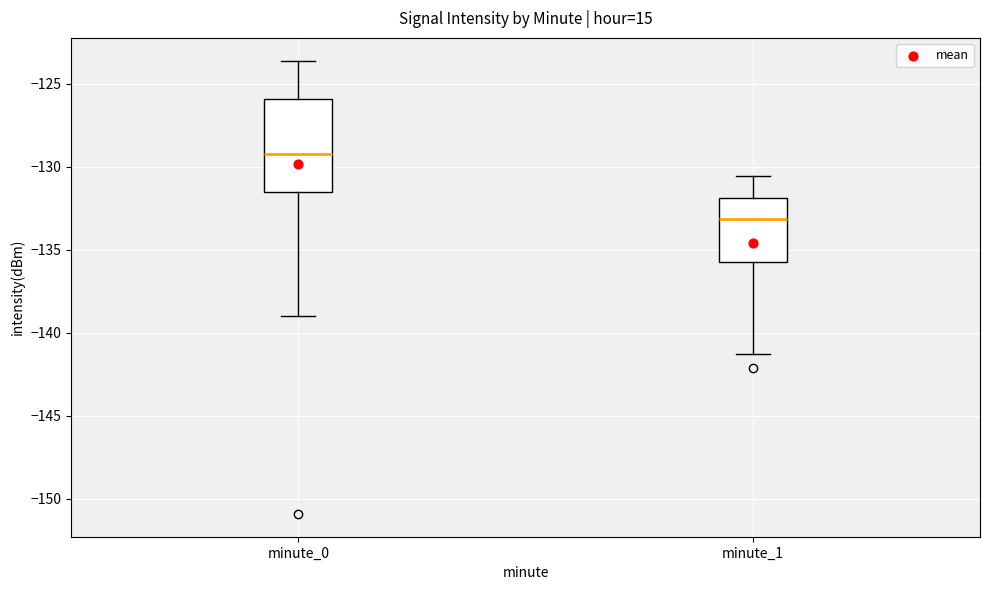

Reading left to right, read every box against the y-axis: the position of its median line, the range the box covers, and the ends of its whiskers. The values are not printed on the chart, so give them approximately, as read against the axis.

minute_0: median -129.0, box -131.5 to -126.0, whiskers -139.0 to -123.5
minute_1: median -133.0, box -135.5 to -132.0, whiskers -141.0 to -130.5